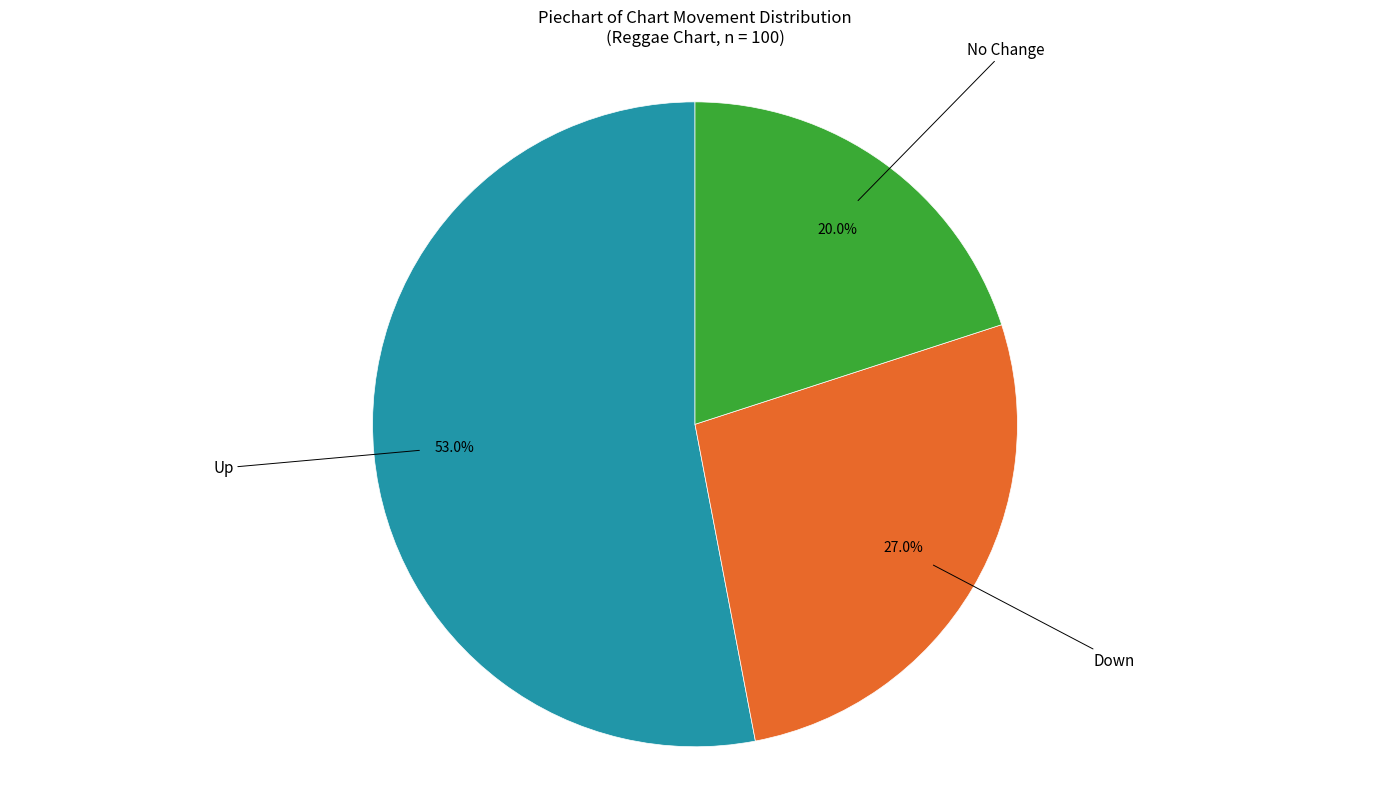

Is there a majority slice in this chart?

Yes